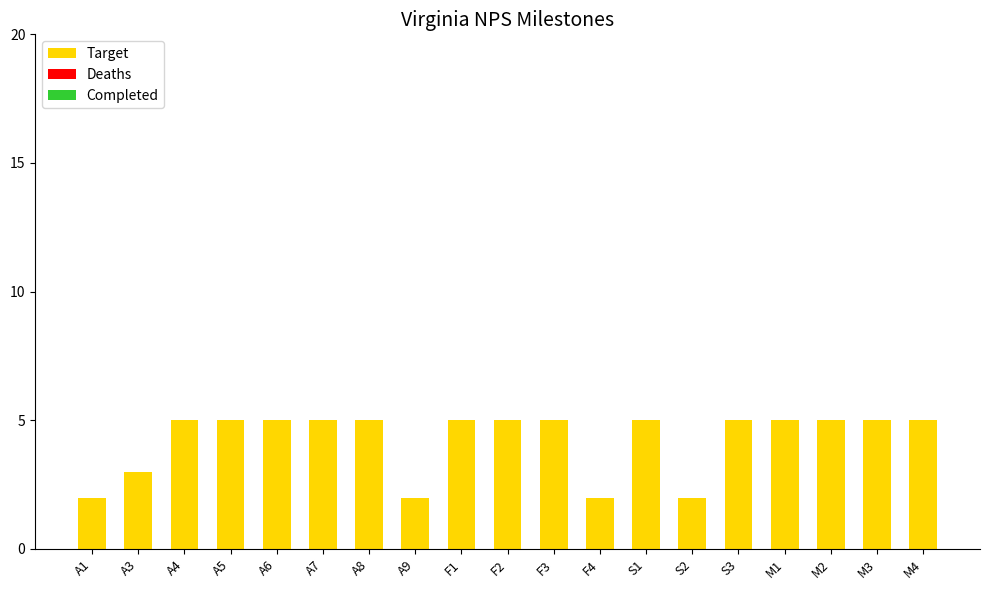

The chart shows a value of 7 at F2. True or false?

False